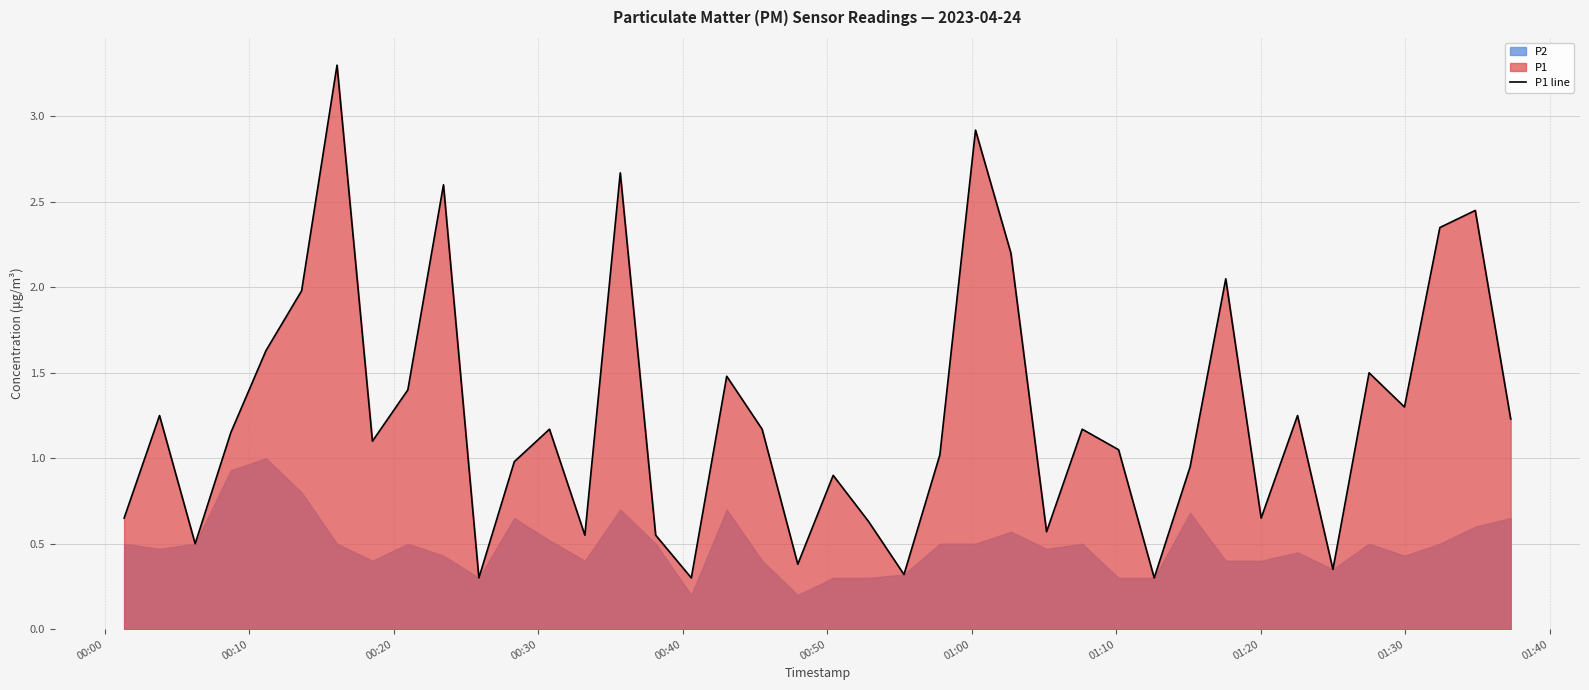

What is the maximum value for P1 line?

3.3